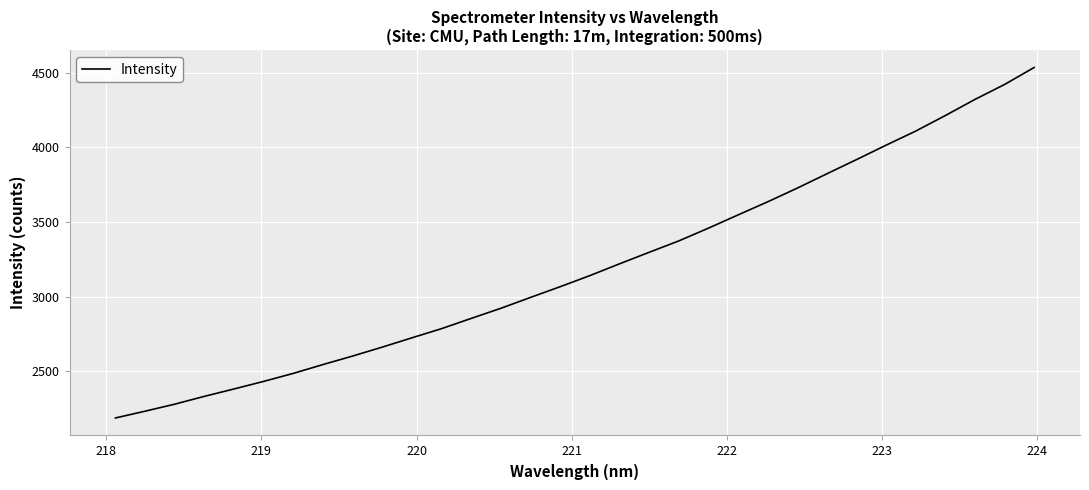

True or false: the data has more than 1 interior local peaks.

False